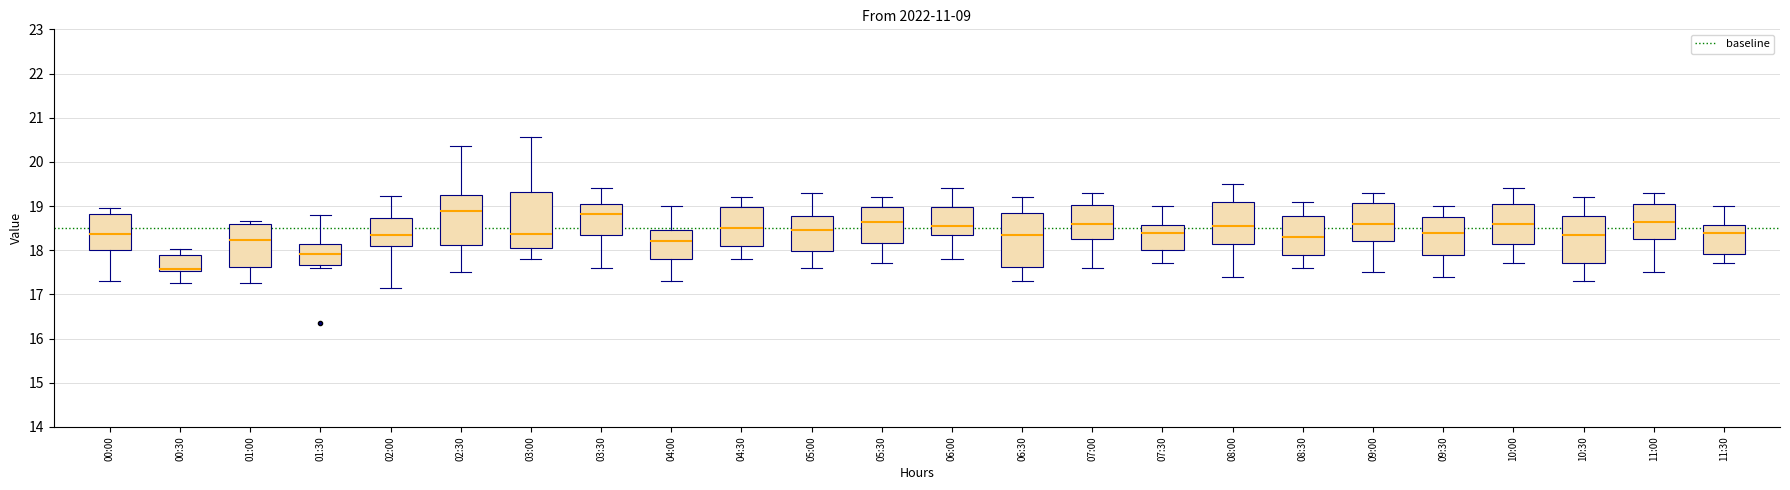

Where is the lower edge of the box for 11:00 on the y-axis? The values are not printed on the chart, so give them approximately, as read against the axis.

18.3